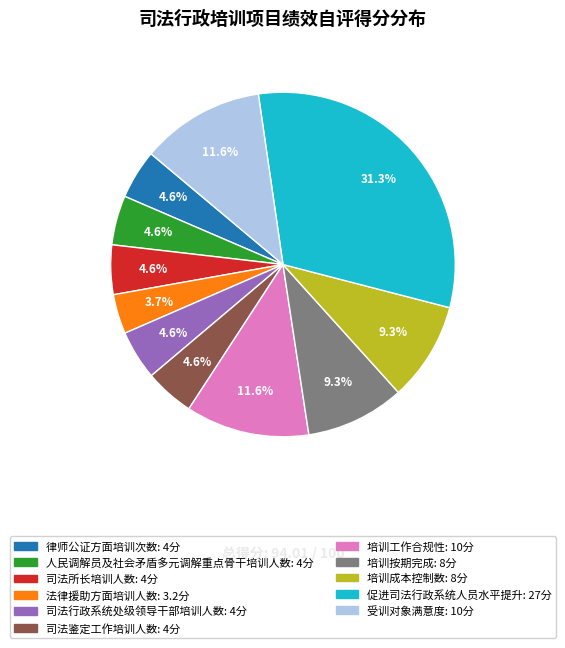

Is 司法鉴定工作培训人数 the majority of the pie?

No